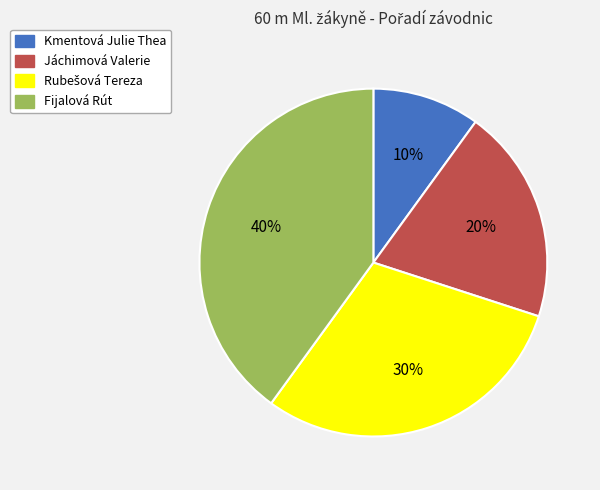

Is there a majority slice in this chart?

No